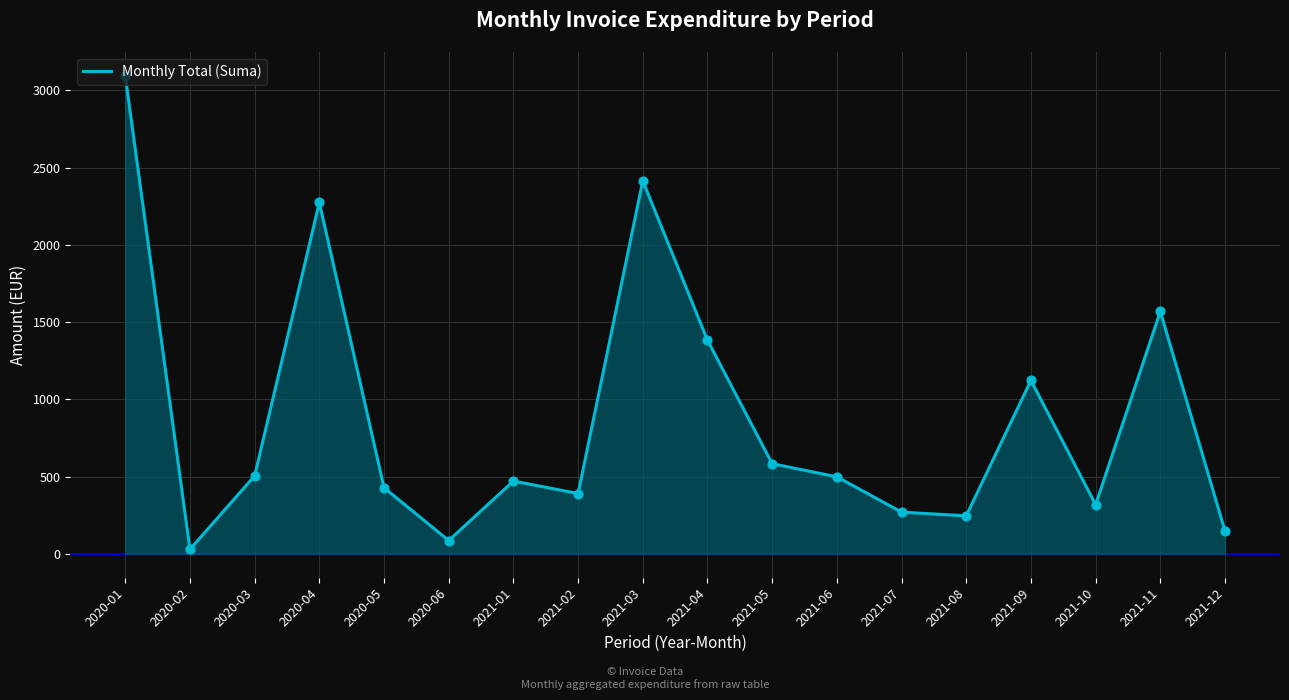

What is the change in value from 2021-09 to 2021-10?

-804.3